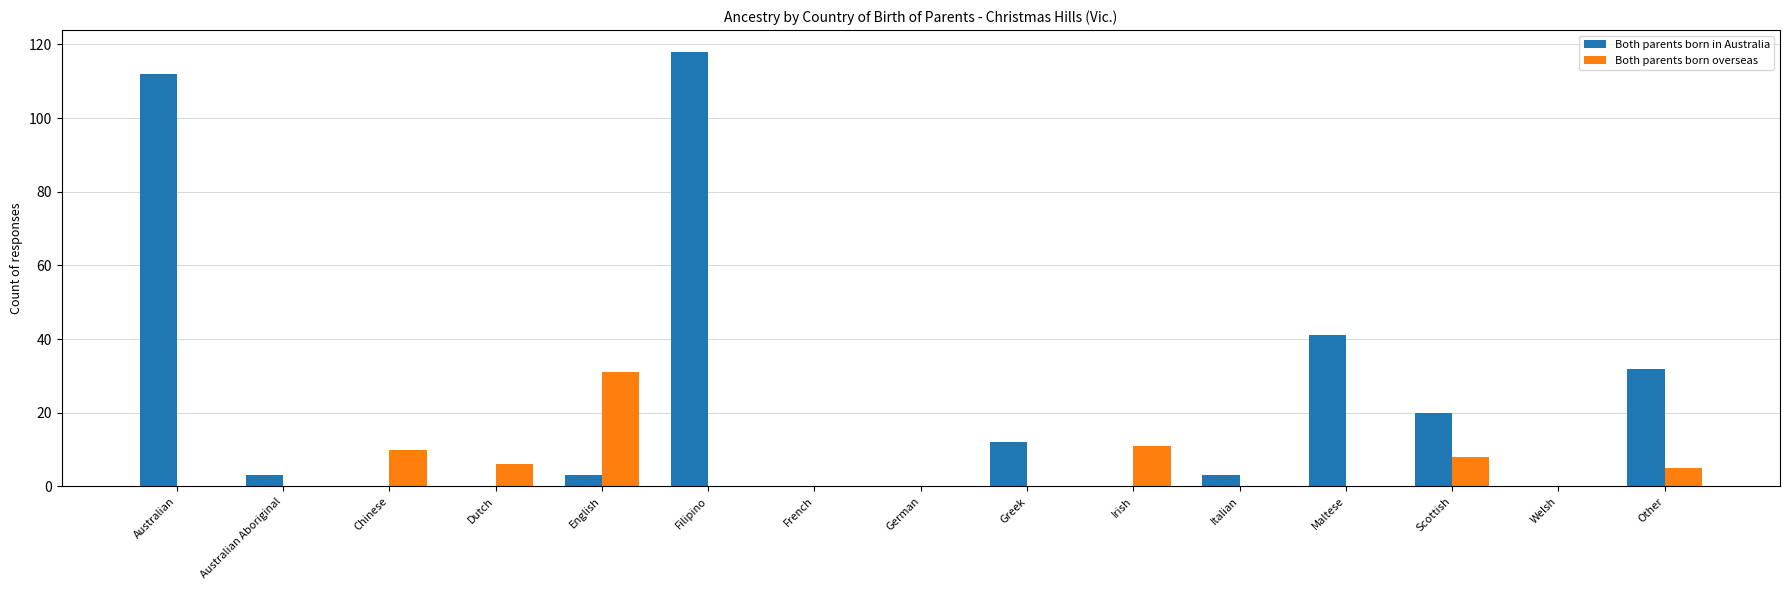

What is the sum of all Both parents born in Australia values?

344